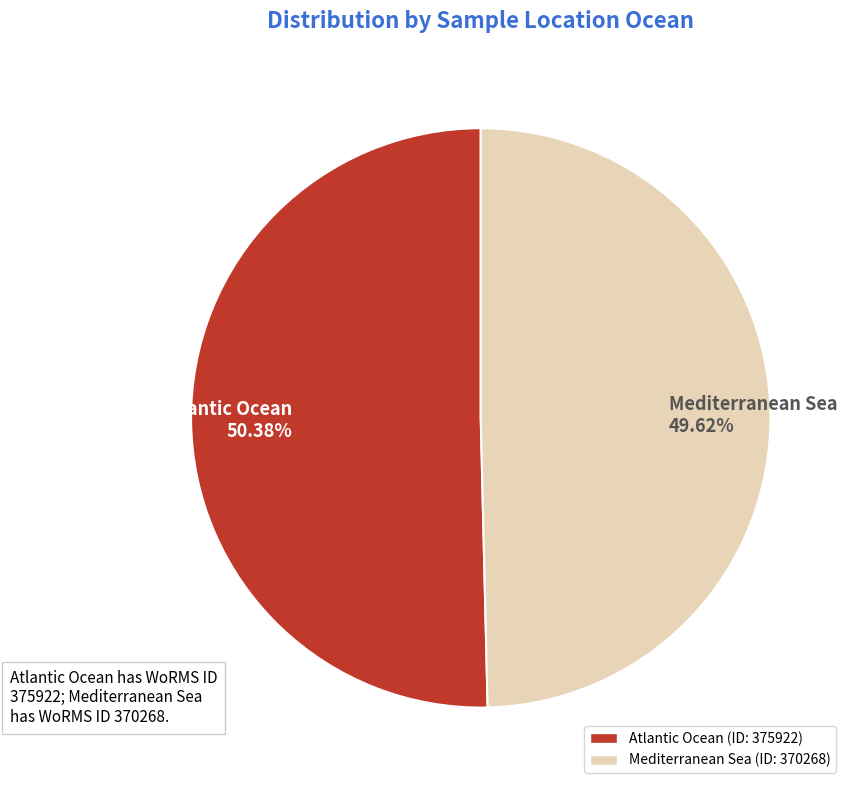

Rank the categories by value from lowest to highest.

Mediterranean Sea, Atlantic Ocean